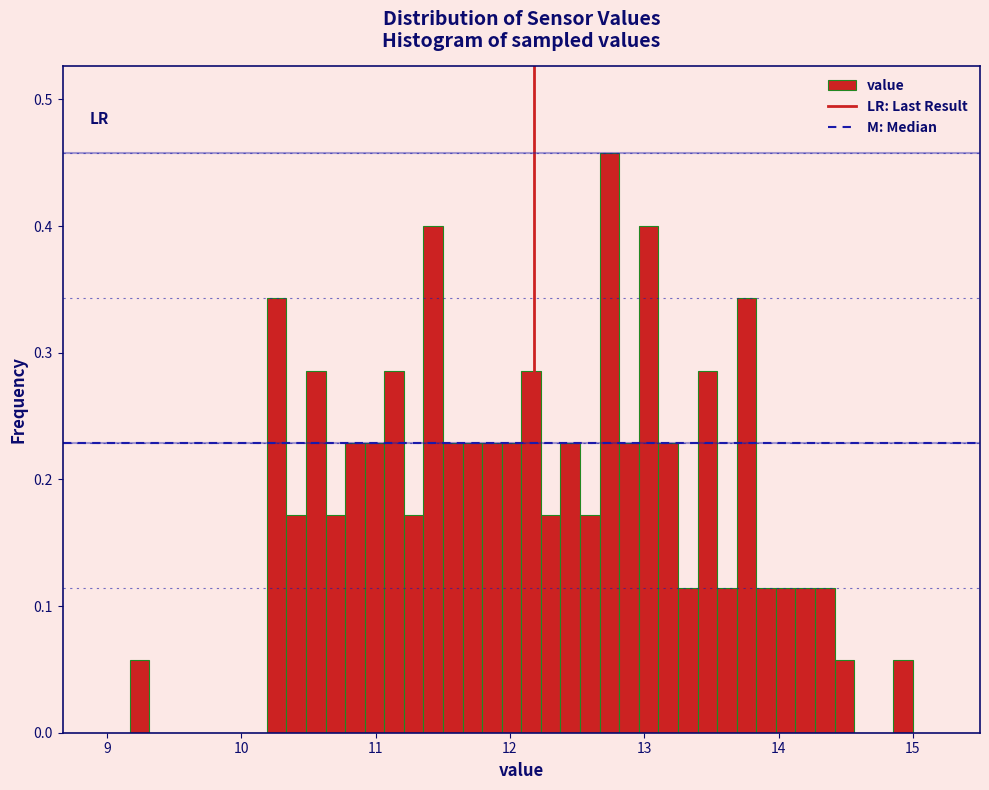

Around what value on the x-axis is the tallest bar? Give the approximate position of its centre, as read against the axis.

12.7